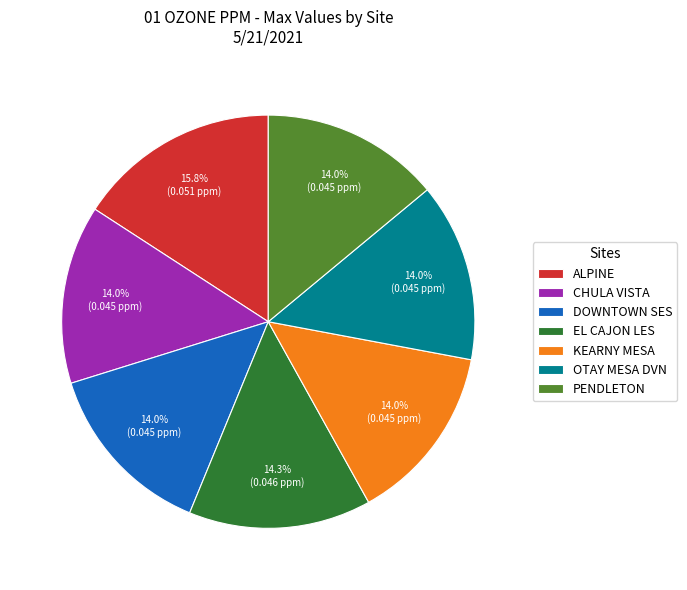

Is it true that OTAY MESA DVN is 20% of the pie?

False